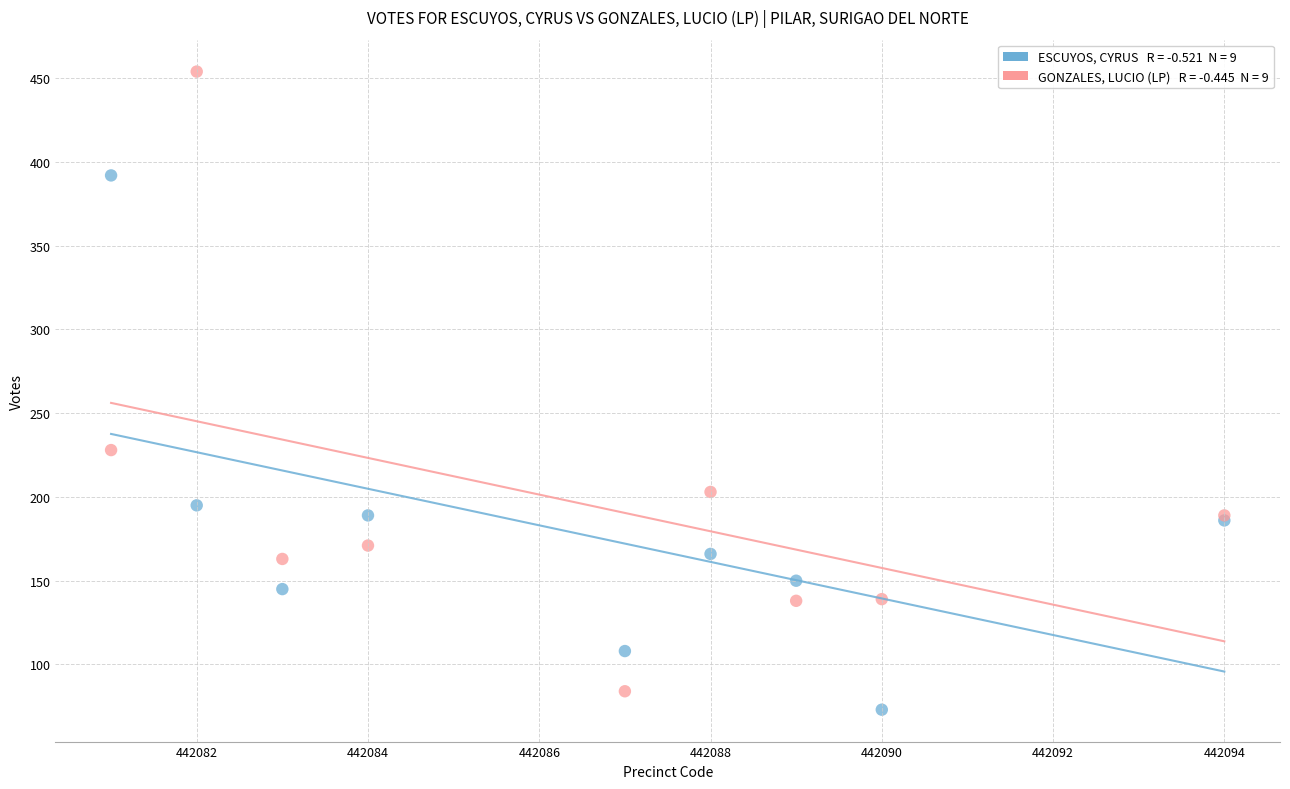

Across all series, what Y value is closest to 263?

228